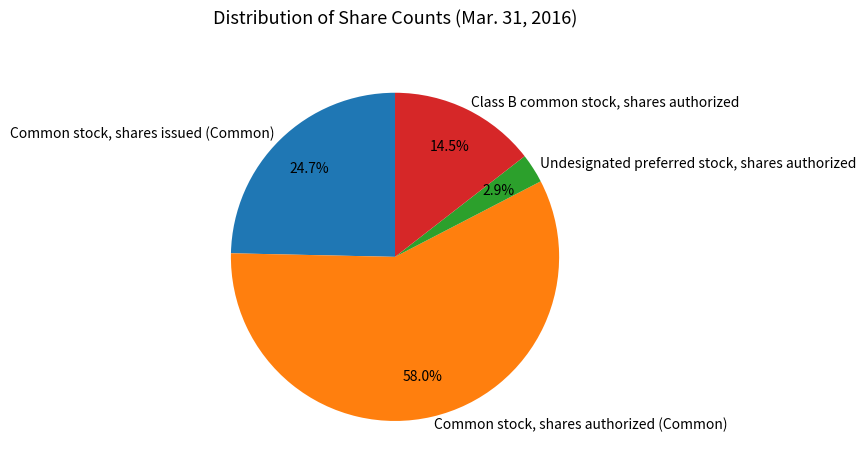

True or false: Undesignated preferred stock, shares authorized accounts for 14% of the total.

False